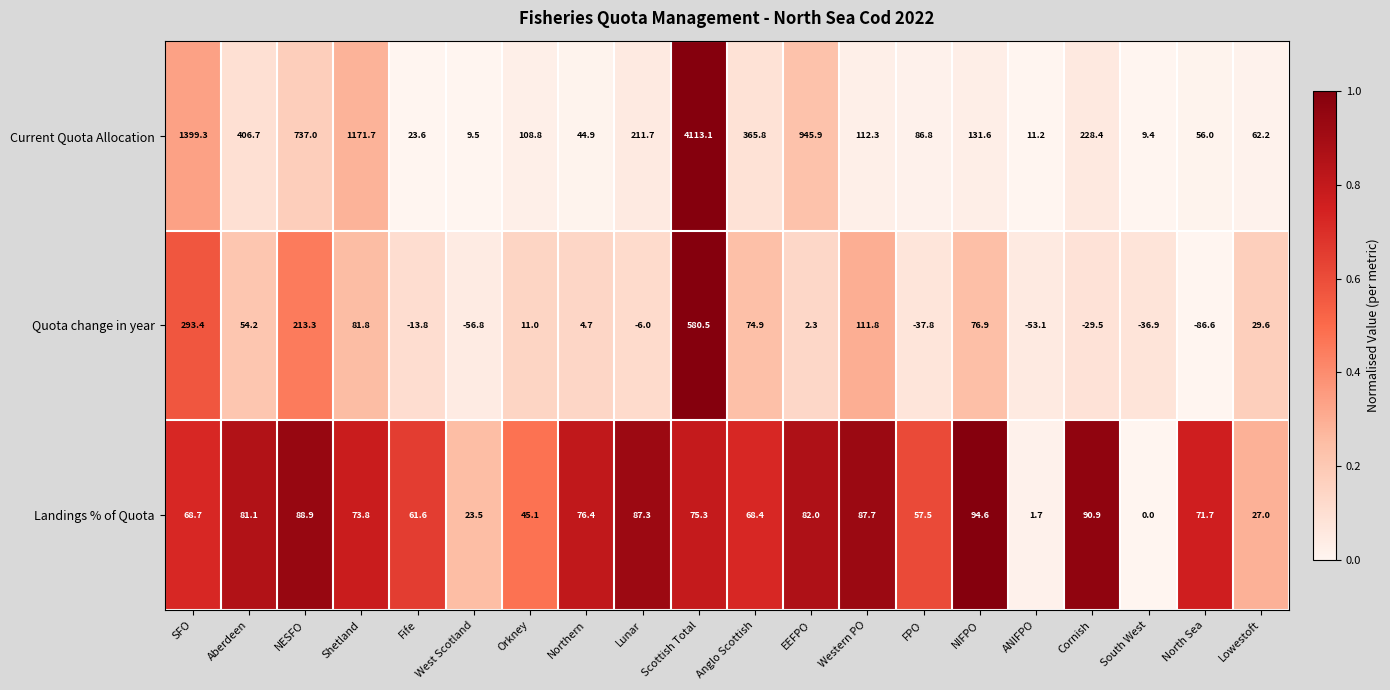

Where does the Landings % of Quota series first go above 73?

Aberdeen